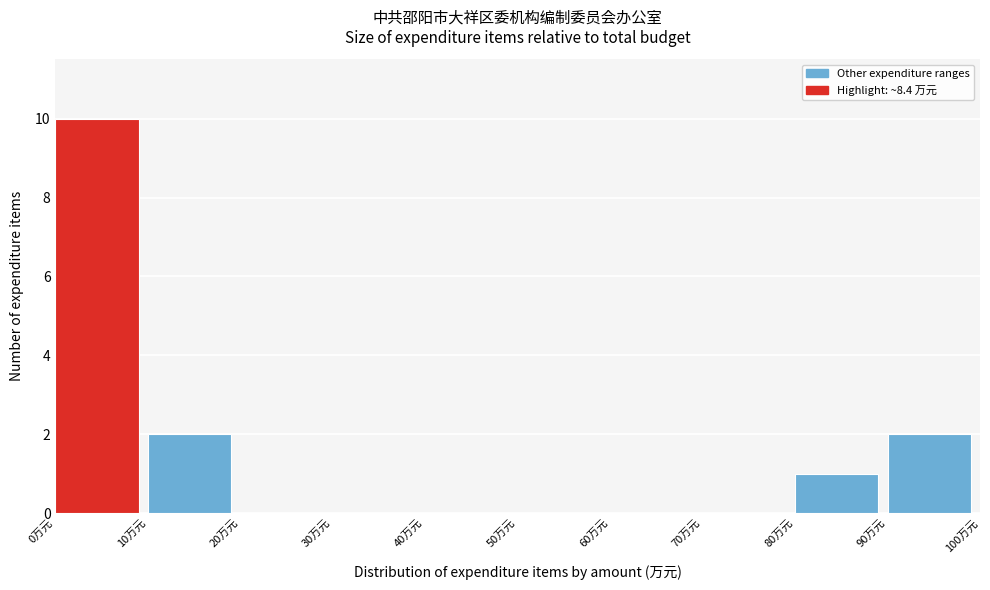

What is the height of the bar covering 10 to 20 on the x-axis? The values are not printed on the chart, so give them approximately, as read against the axis.

2